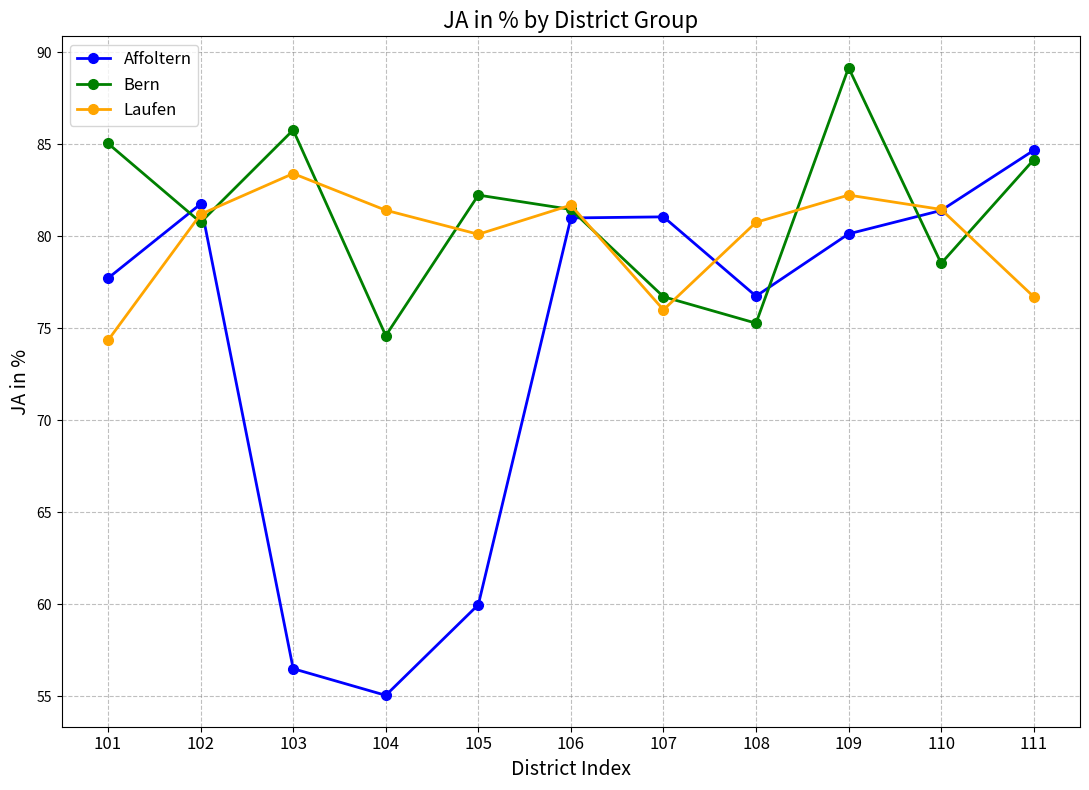

What is the value of the Affoltern point at the 11th from the left?

84.7